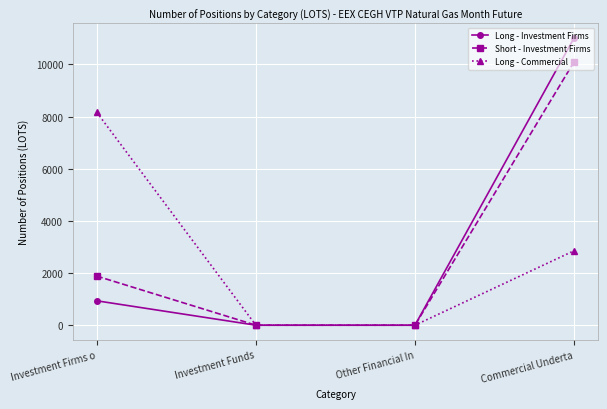

True or false: Long - Investment Firms has more than 0 points higher than both neighbors.

False